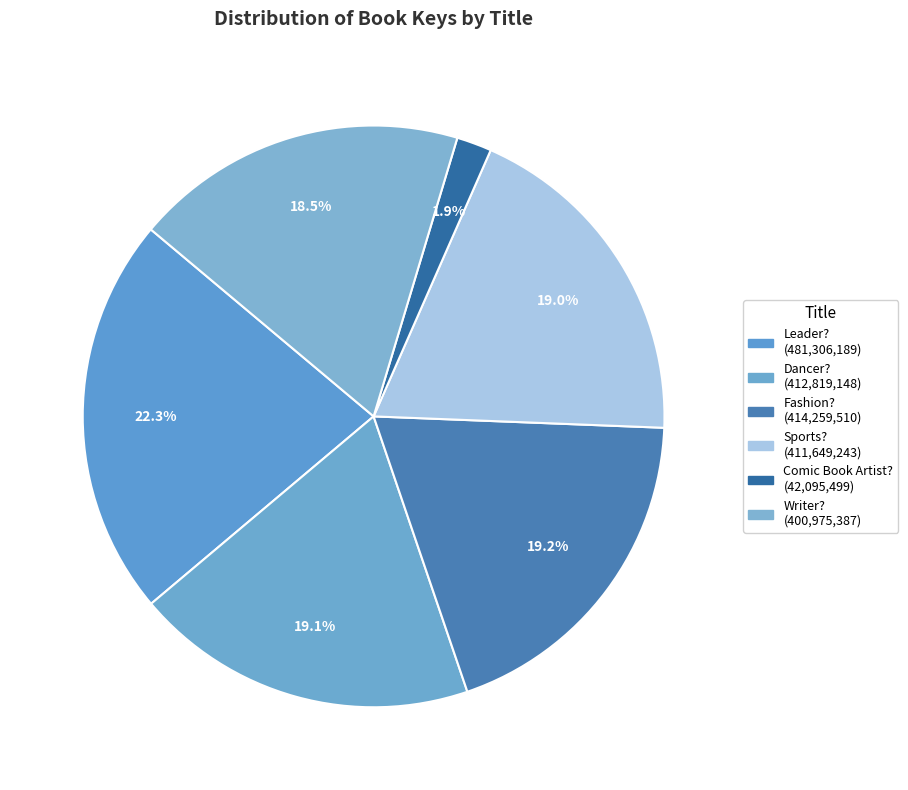

How many slices are in this pie chart?

6